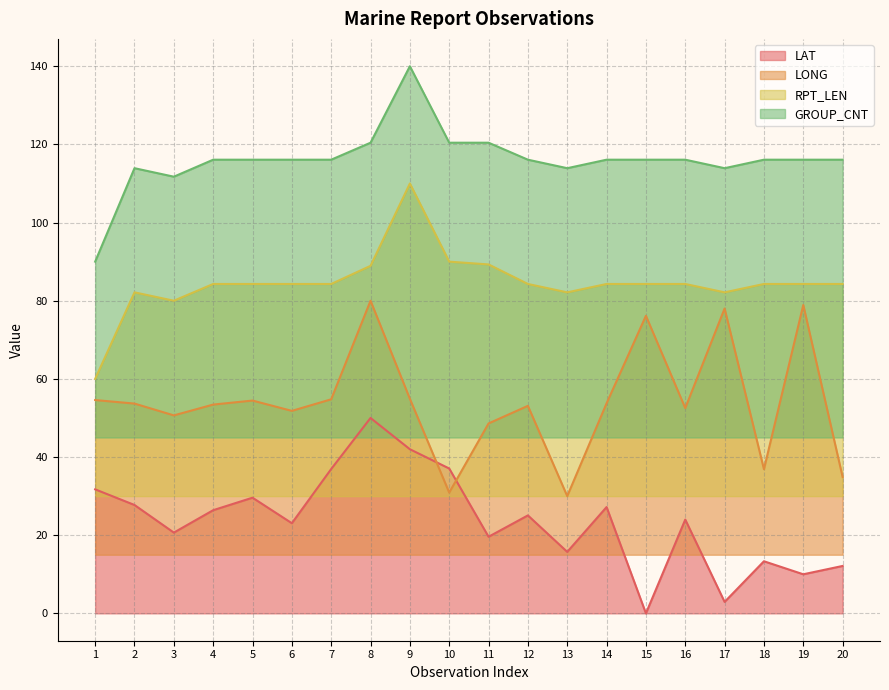

What is the sum of all LONG values?

1082.0